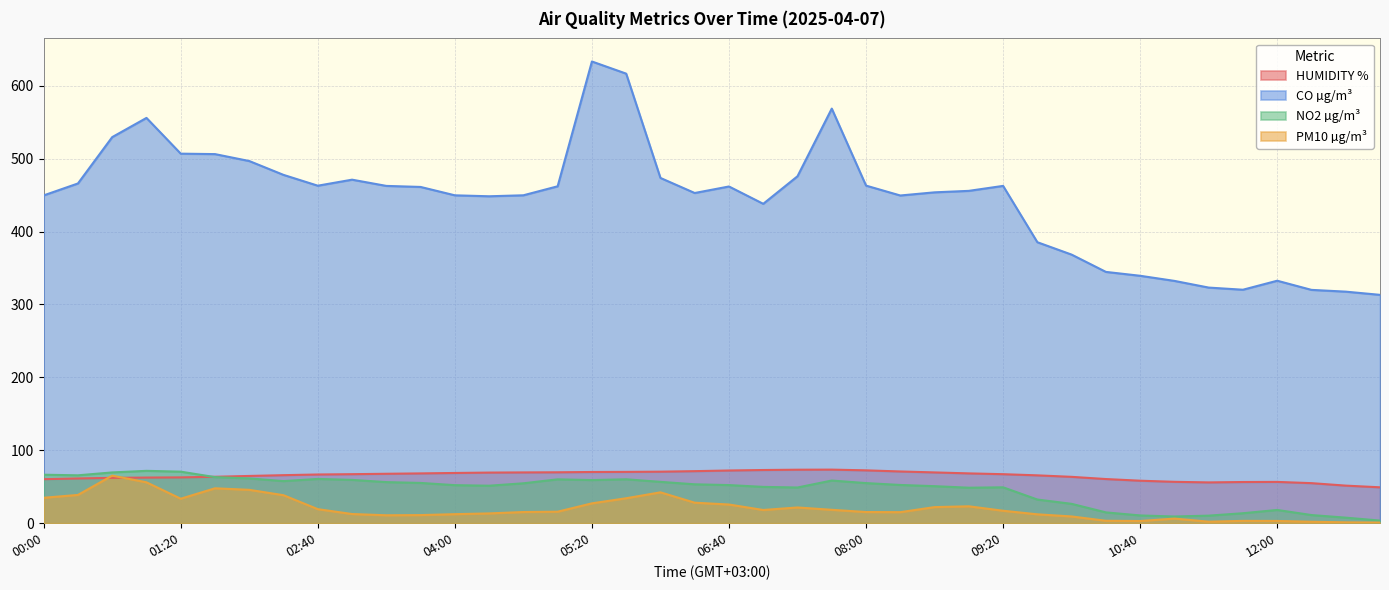

What is the label of the 22nd point from the left?

07:00